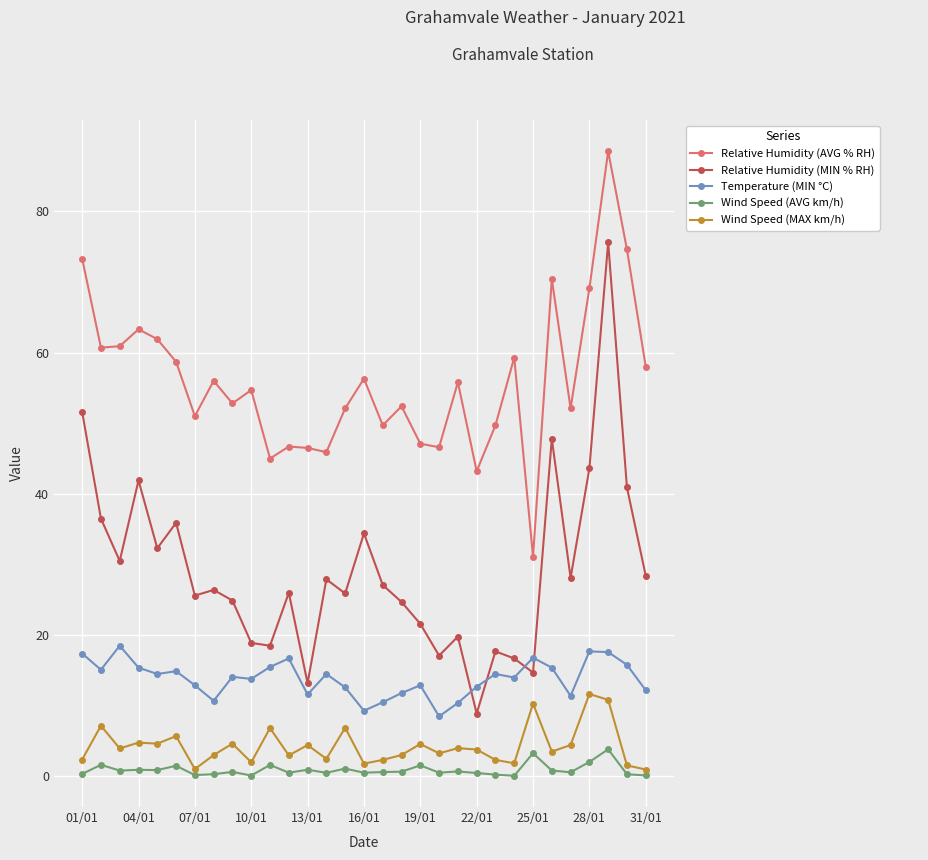

What is the value of the Temperature (MIN °C) point at the 22nd from the left?

12.7